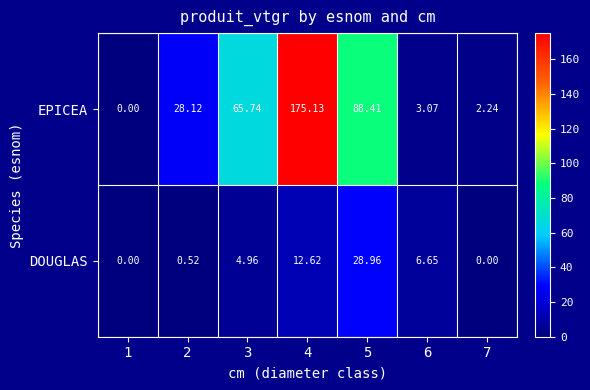

Which series has the largest total across all categories?

EPICEA